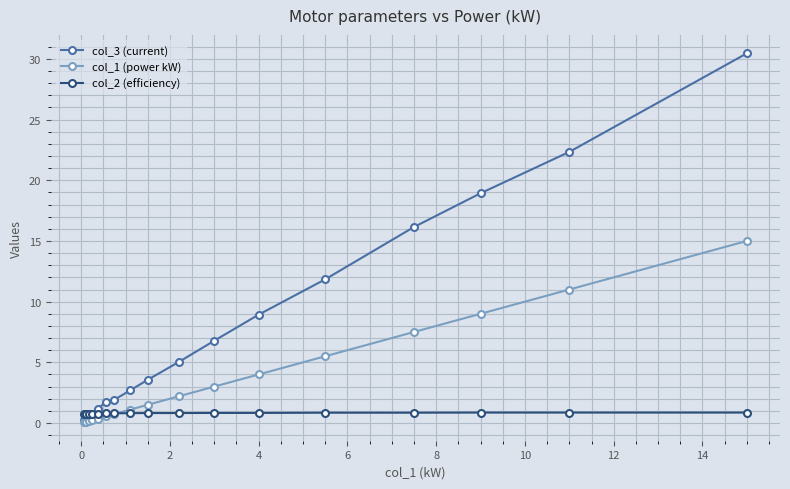

Does the chart have visible grid lines?

Yes